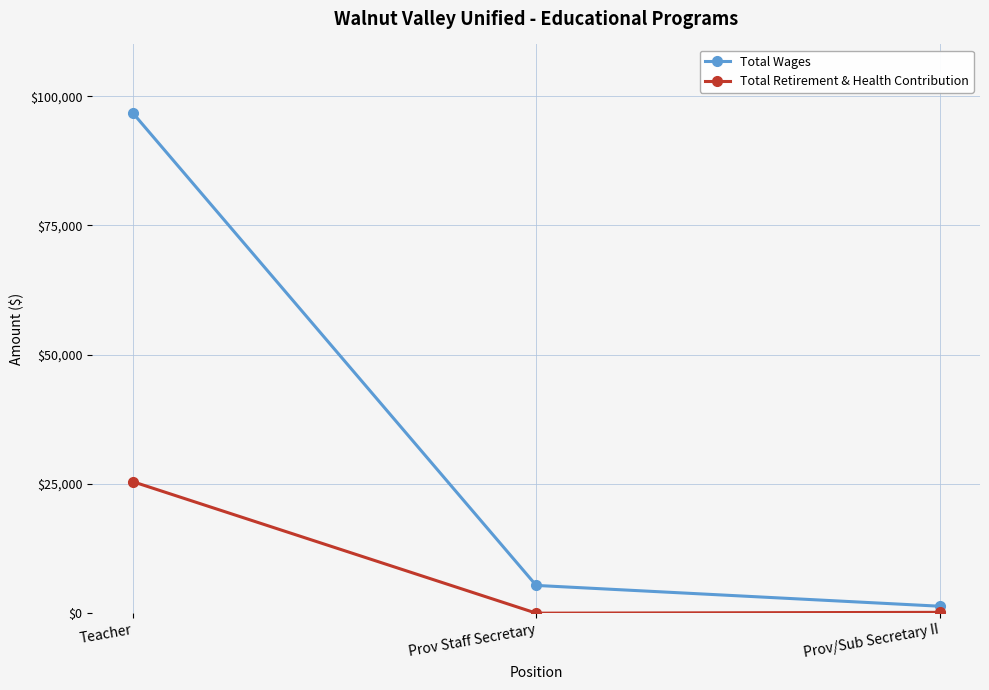

Which series has the widest spread of values?

Total Wages